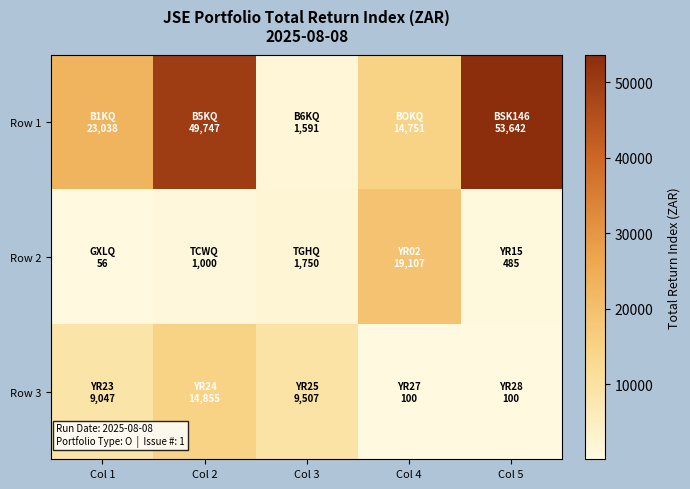

Reading right to left, list all the values displayed in this chart.

Row 1: Col 5=53641.7	Col 4=14751.0	Col 3=1591.3	Col 2=49747.4	Col 1=23038.2
Row 2: Col 5=484.8	Col 4=19107.1	Col 3=1750.0	Col 2=1000.0	Col 1=55.6
Row 3: Col 5=100.0	Col 4=100.0	Col 3=9507.2	Col 2=14855.5	Col 1=9046.5